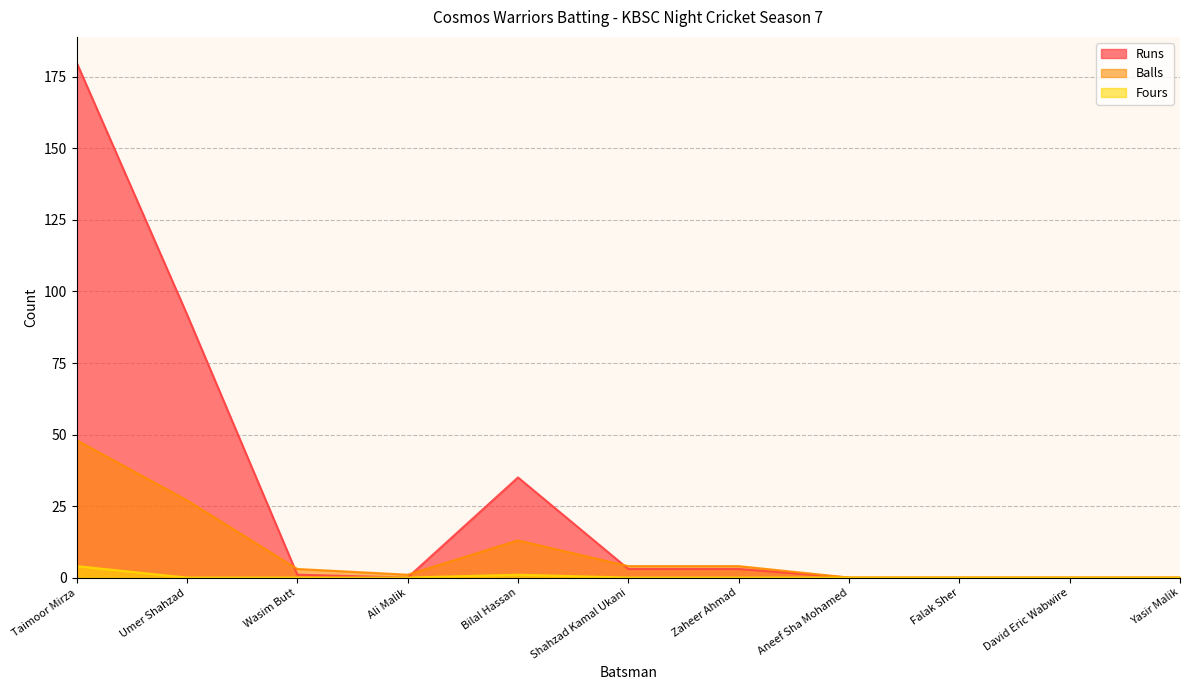

What is the greatest value displayed?

180